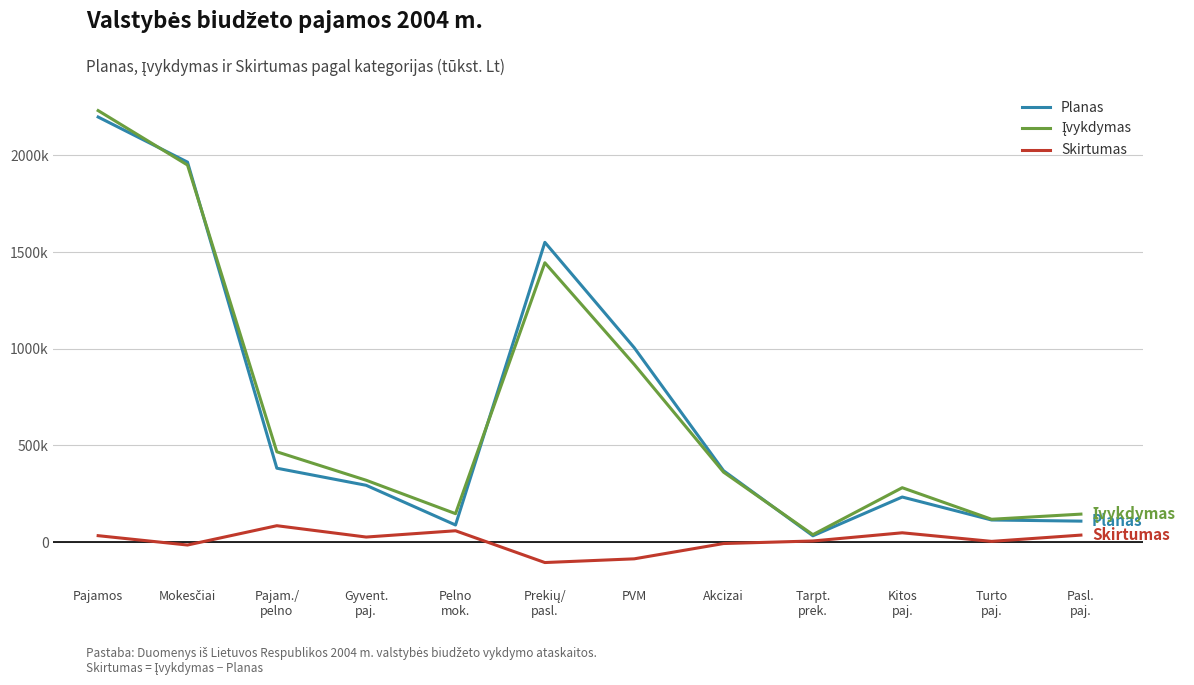

Does the chart have visible grid lines?

Yes